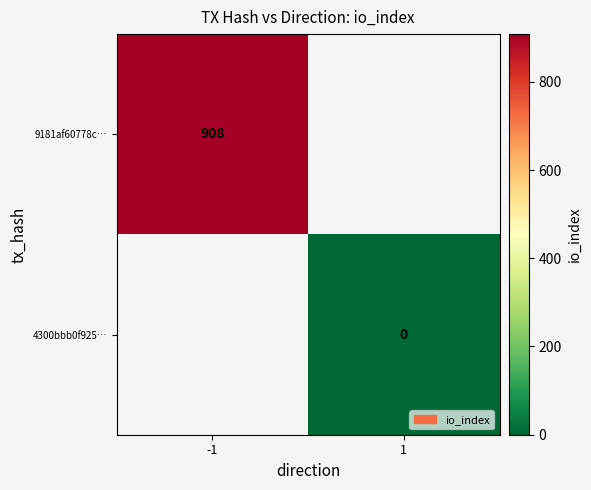

Is it true that 9181af60778c… equals 1611 at -1?

False